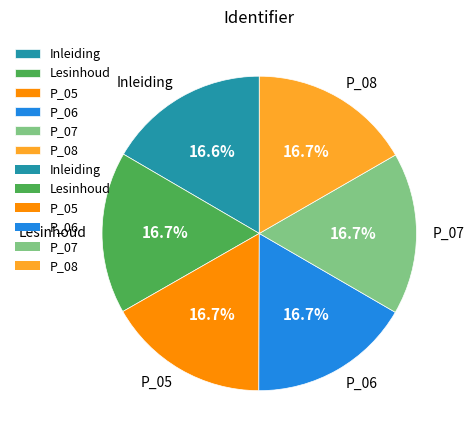

To the nearest percent, what is the combined percentage of P_06 and P_07?

33%